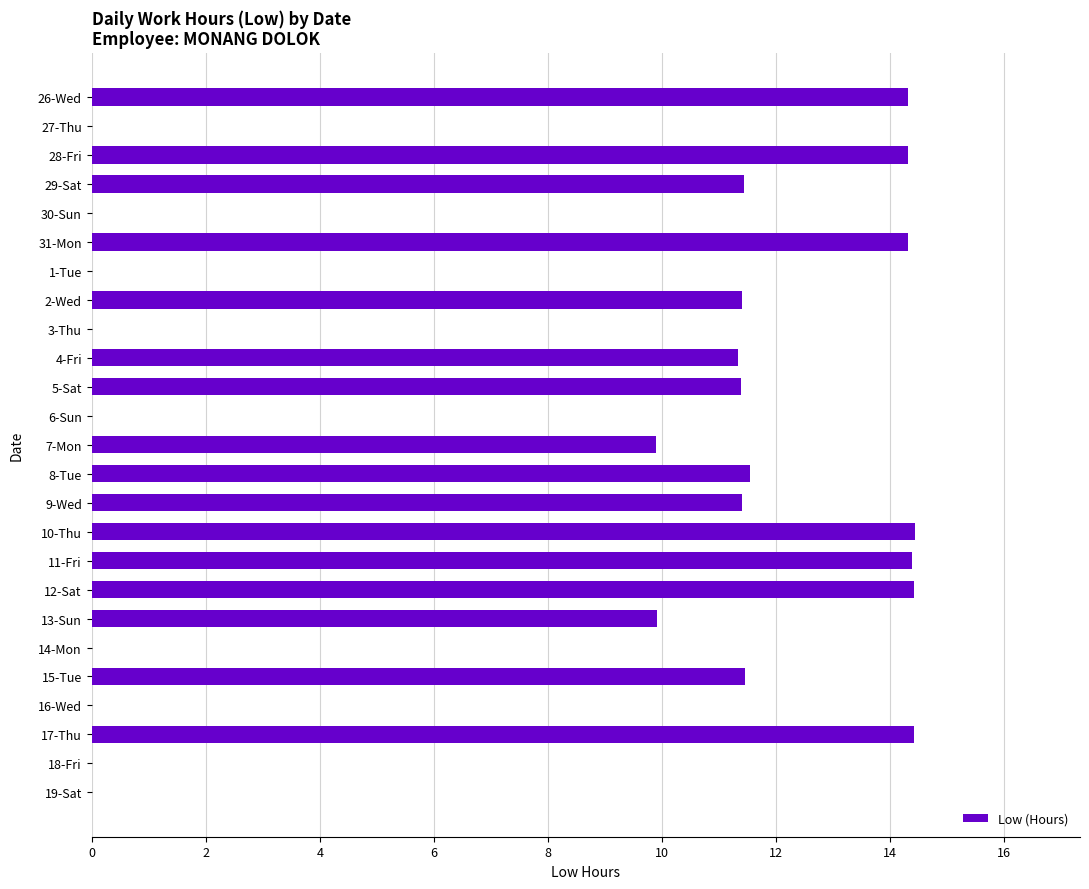

The value at 31-Mon is 14.3. True or false?

True